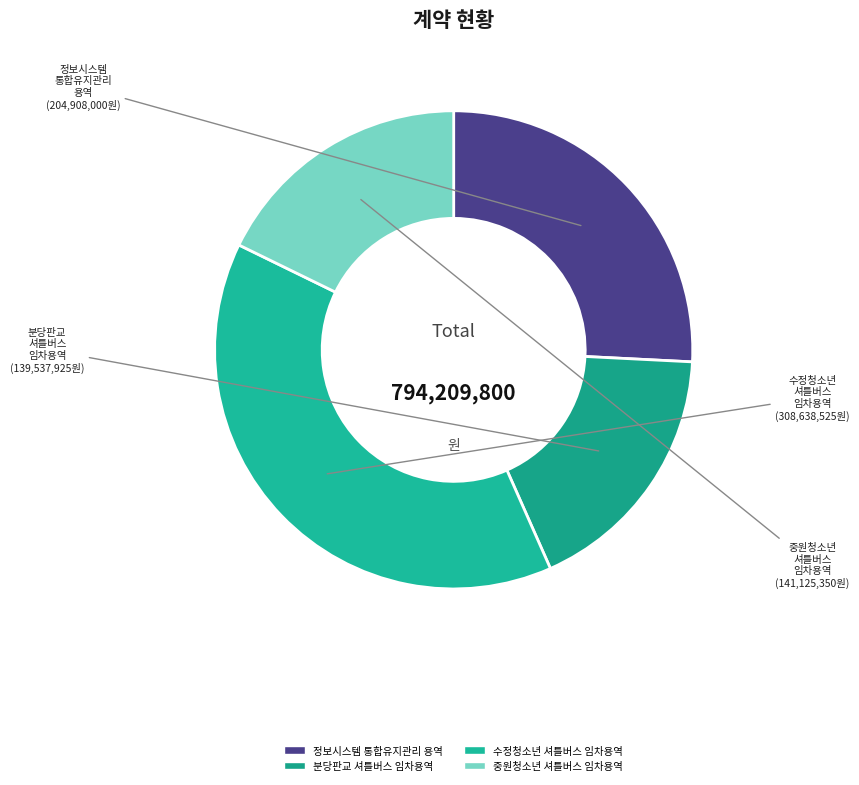

Which slice is the largest?

수정청소년 셔틀버스 임차용역